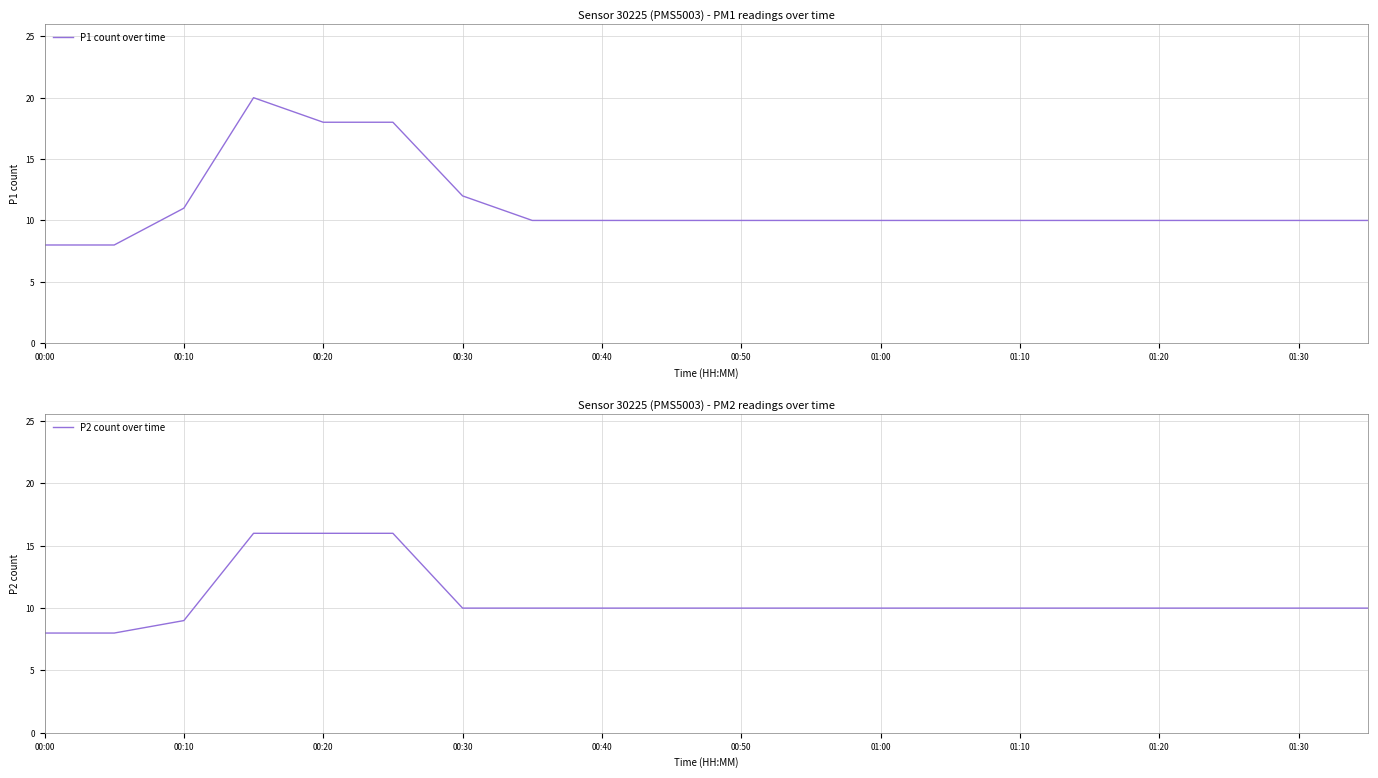

True or false: P2 count over time and P1 count over time intersect in this chart.

False